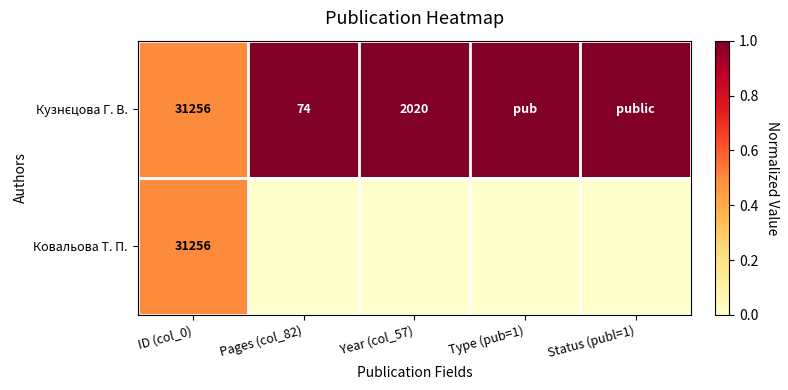

The value of Ковальова Т. П. at ID (col_0) is 31256. True or false?

True